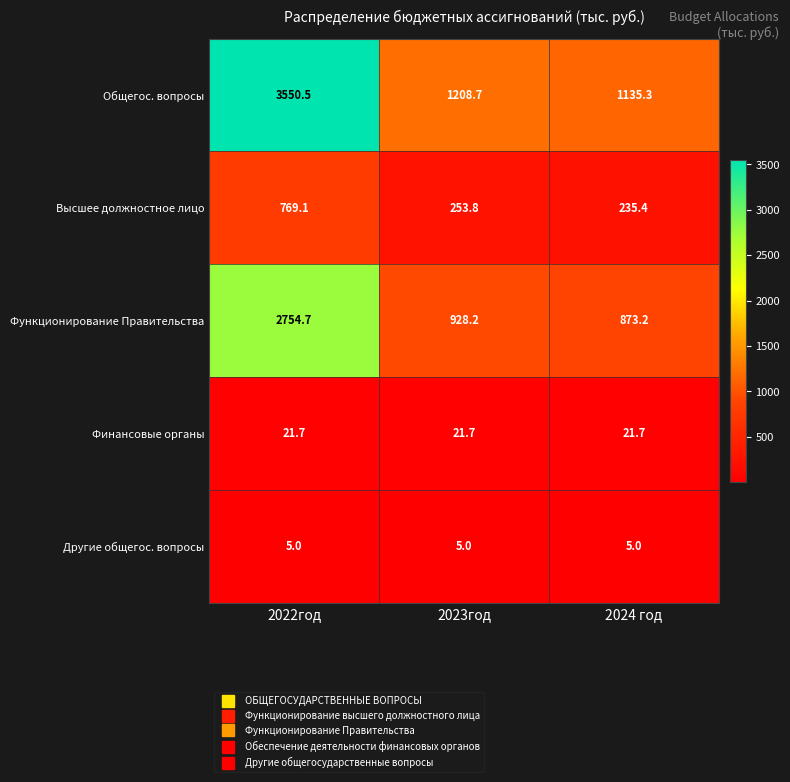

What is the smallest value displayed?

5.0